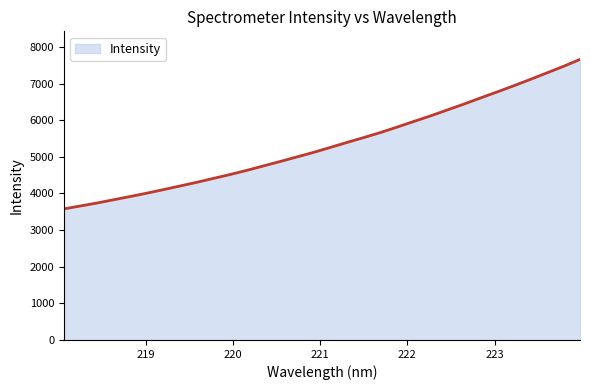

What is the difference between the maximum and minimum values?

4082.6